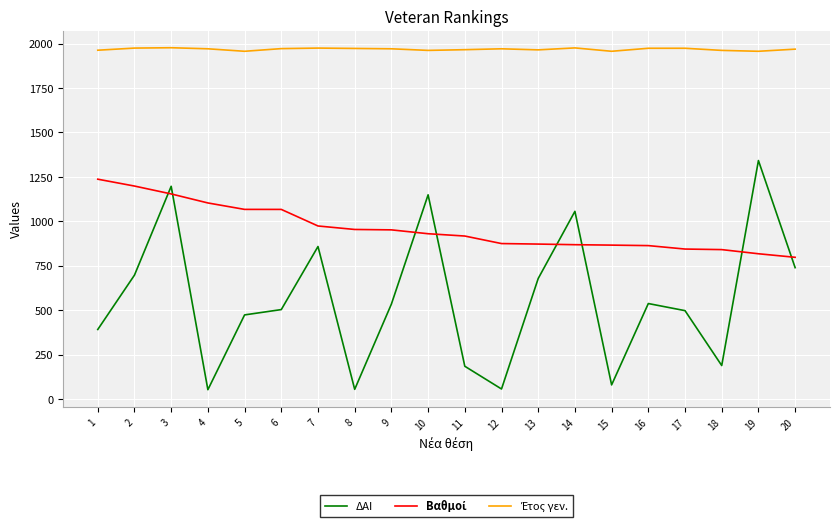

Which series has the largest range (max minus min)?

ΔΑΙ